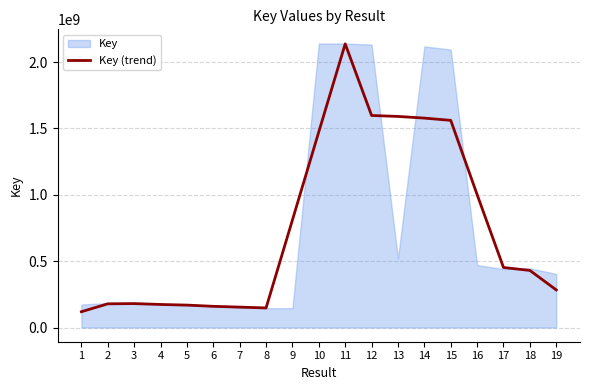

Reading right to left, extract all data points from this chart.

19=283361121.0	18=430167832.7	17=452348624.7	16=1001651985.3	15=1560904838.3	14=1577860771.7	13=1590479085.7	12=1597652260.3	11=2137098746.3	10=1475116265.0	9=810536636.7	8=147566689.7	7=153705414.0	6=159682441.7	5=168962242.7	4=173618782.7	3=180377201.0	2=178566689.0	1=119121578.7